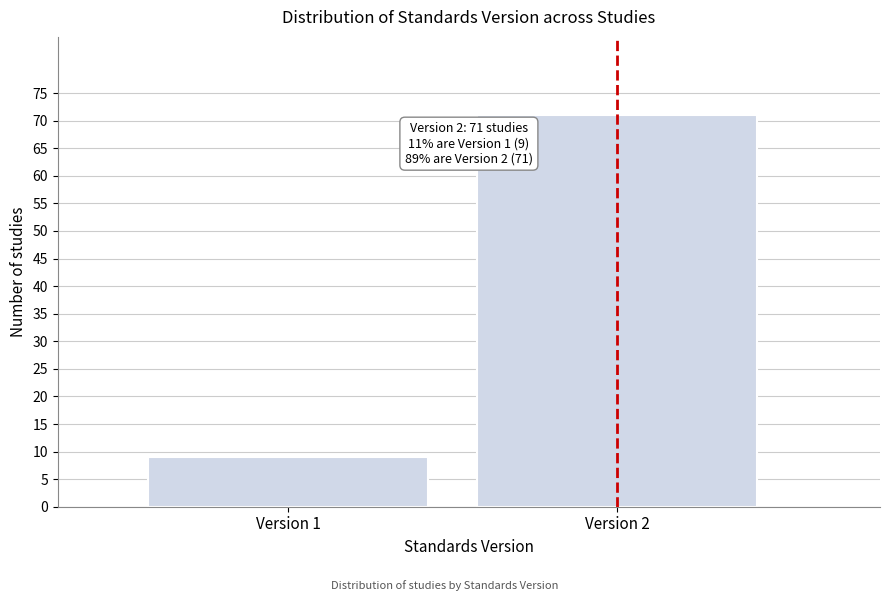

Reading left to right, extract all data points from this chart.

9	71